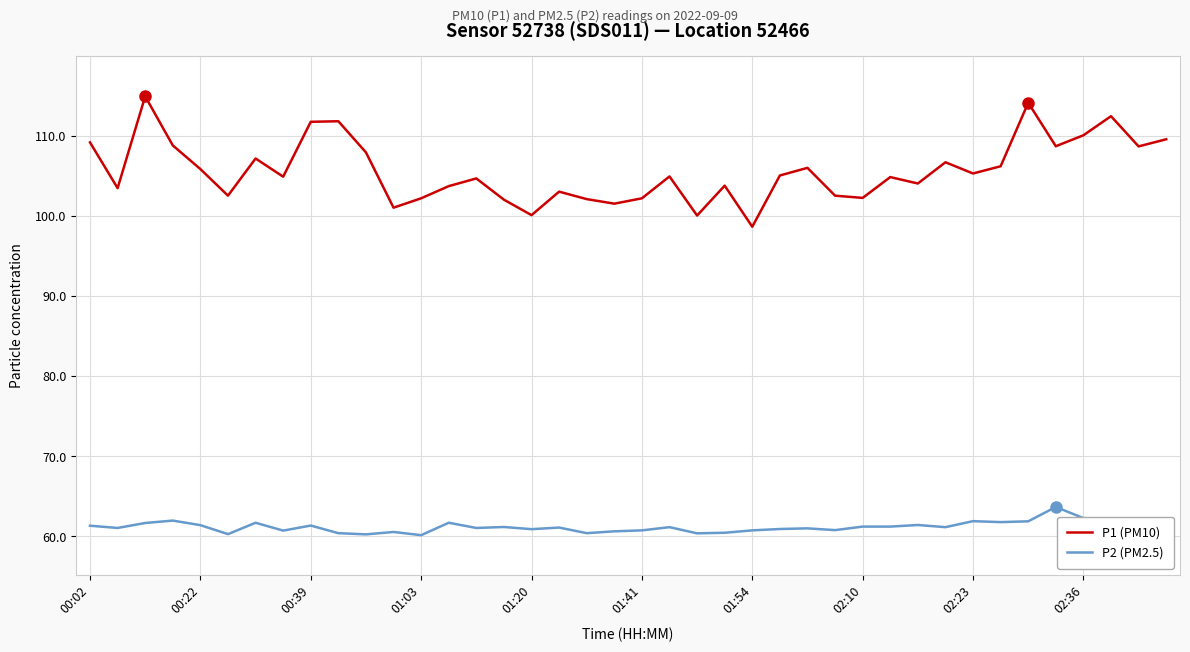

Which series has the widest spread of values?

P1 (PM10)